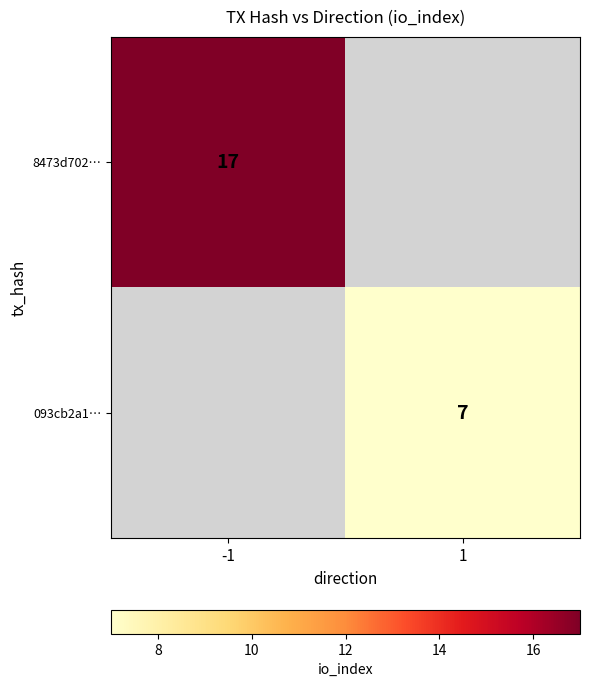

What is the maximum value shown in the chart?

17.0